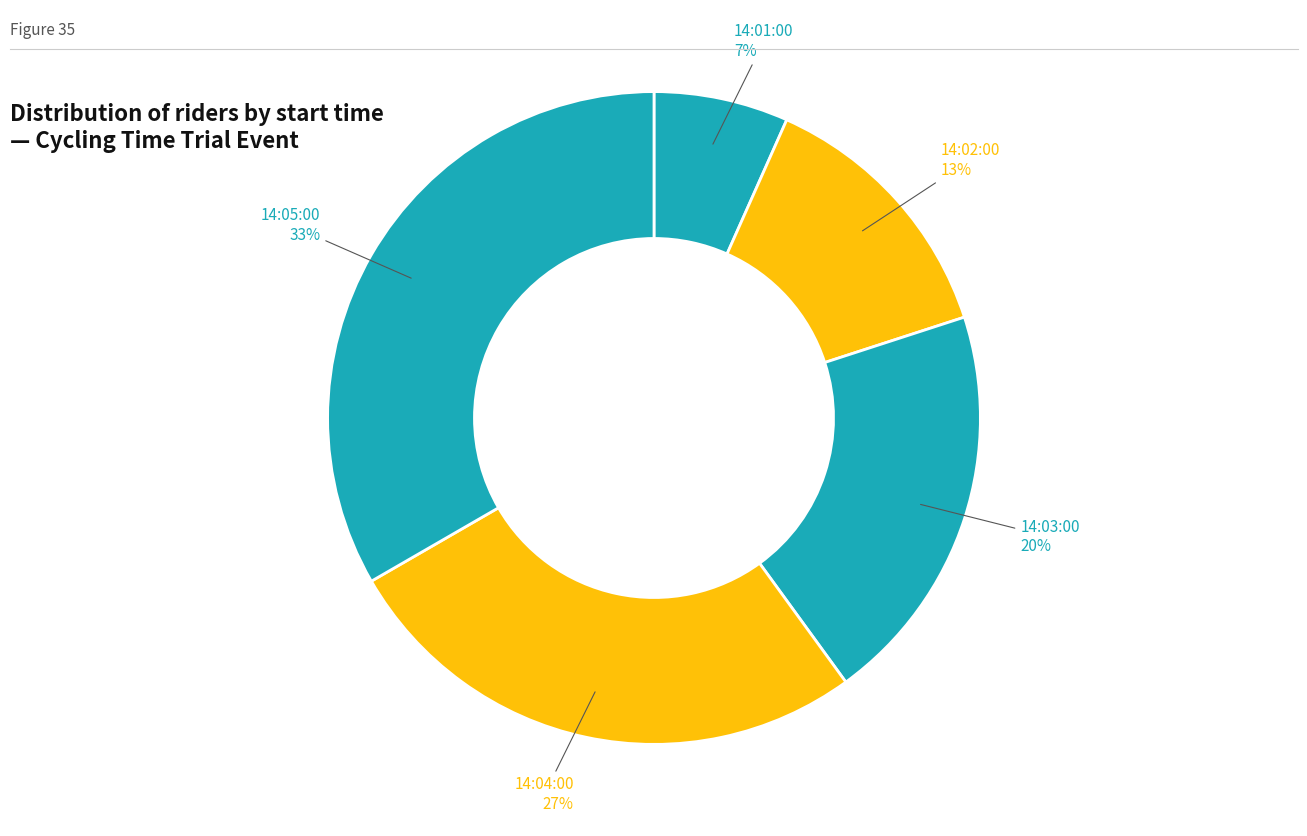

What percentage is the 14:01:00 slice, to the nearest percent?

7%